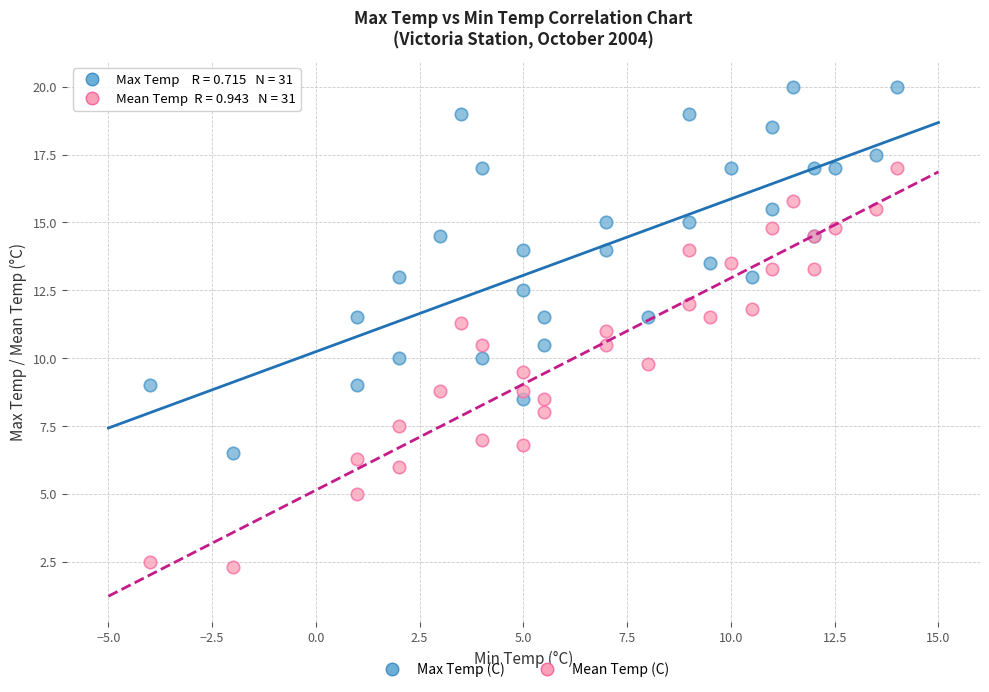

Which series reaches the maximum Y coordinate?

Max Temp (C)